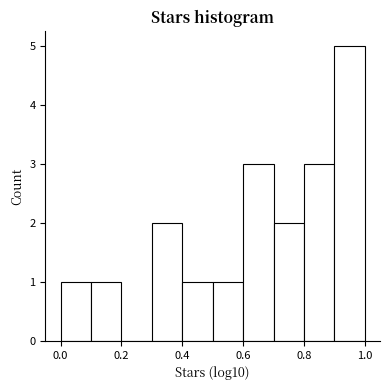

How tall is the bar that spans 0.6 to 0.7 on the x-axis? The values are not printed on the chart, so give them approximately, as read against the axis.

3